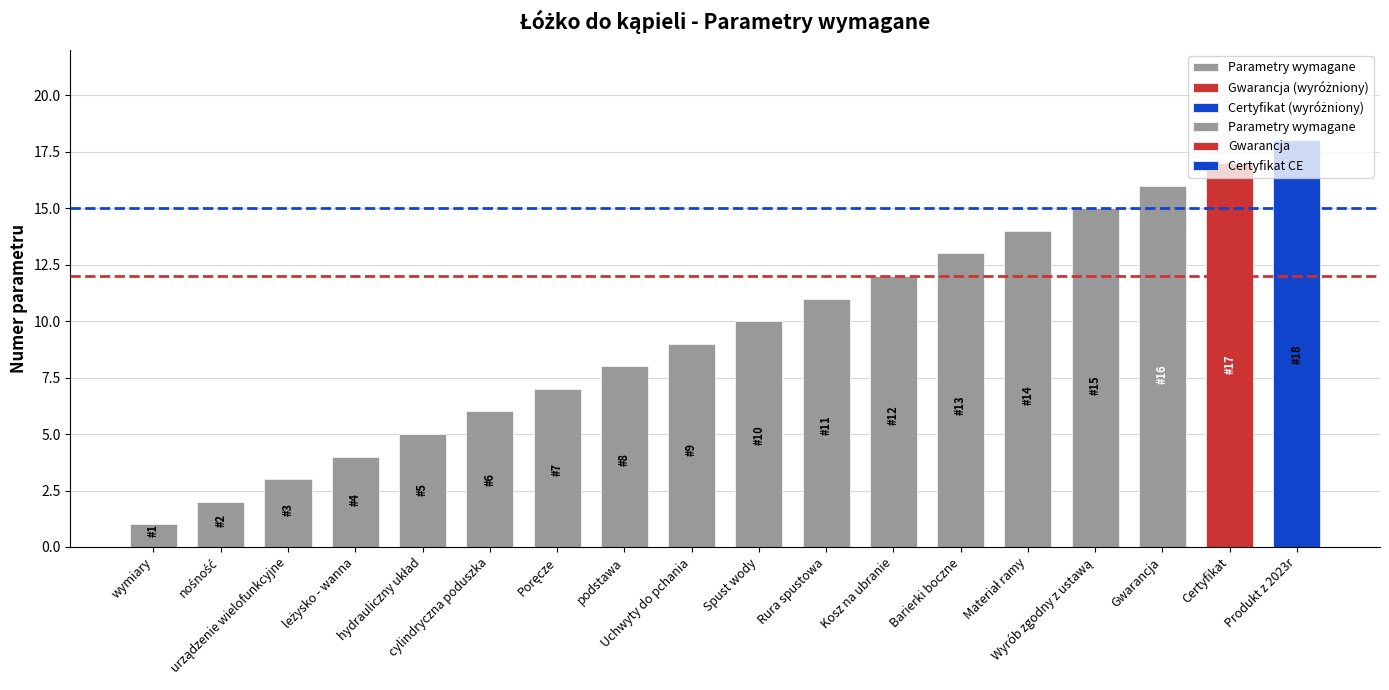

Which label corresponds to the smallest value in the chart?

wymiary